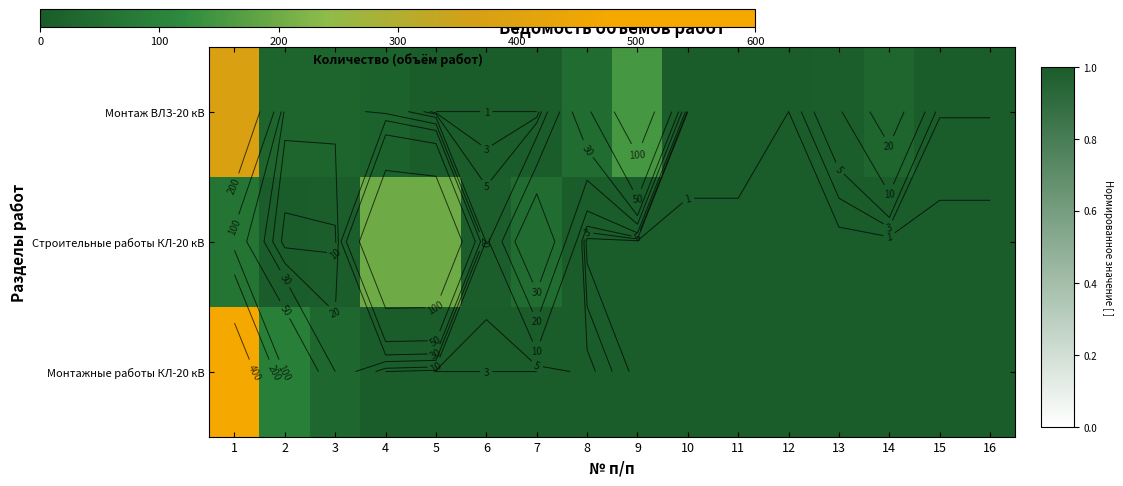

What is the approximate value of Строительные работы КЛ-20 кВ at 4?

200.0